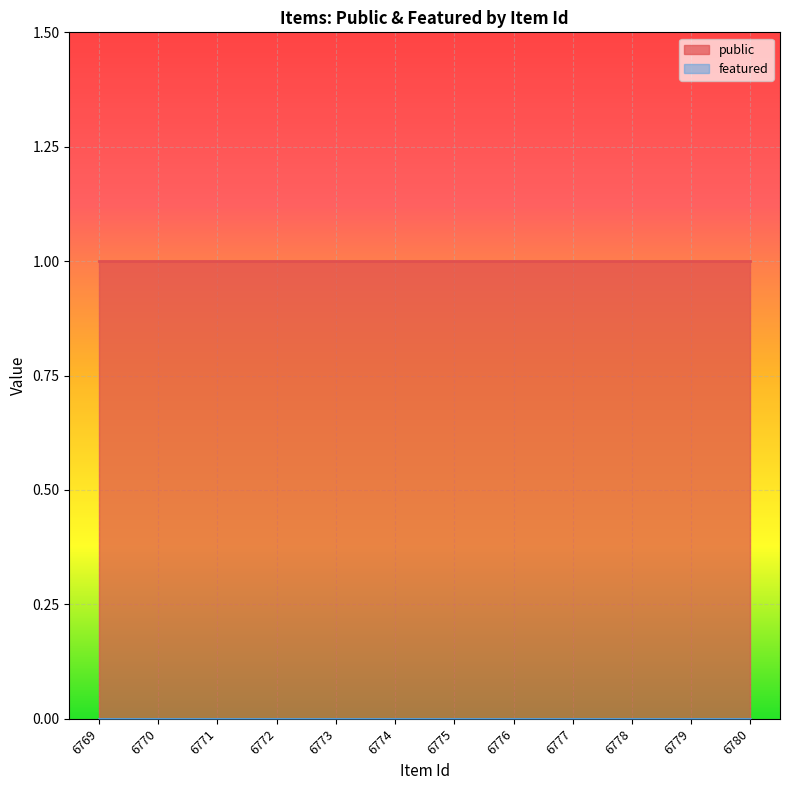

Reading left to right, extract all data points from this chart.

public: 6769=1	6770=1	6771=1	6772=1	6773=1	6774=1	6775=1	6776=1	6777=1	6778=1	6779=1	6780=1
featured: 6769=0	6770=0	6771=0	6772=0	6773=0	6774=0	6775=0	6776=0	6777=0	6778=0	6779=0	6780=0